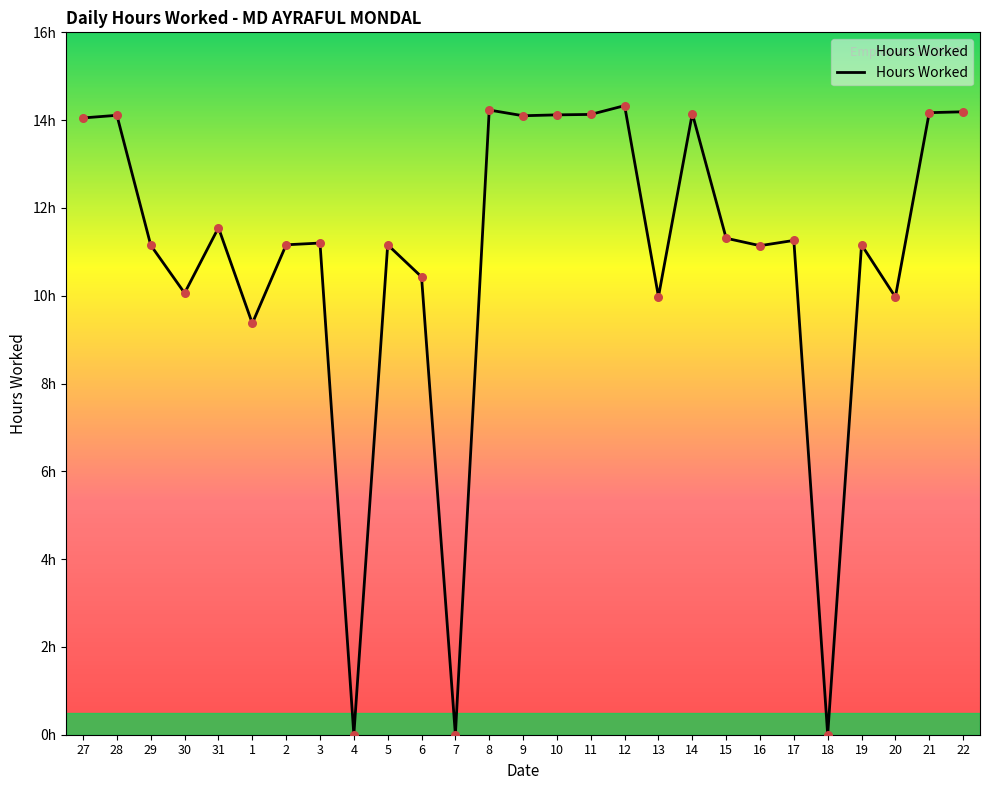

What is the change in value from 4 to 17?

+11.3